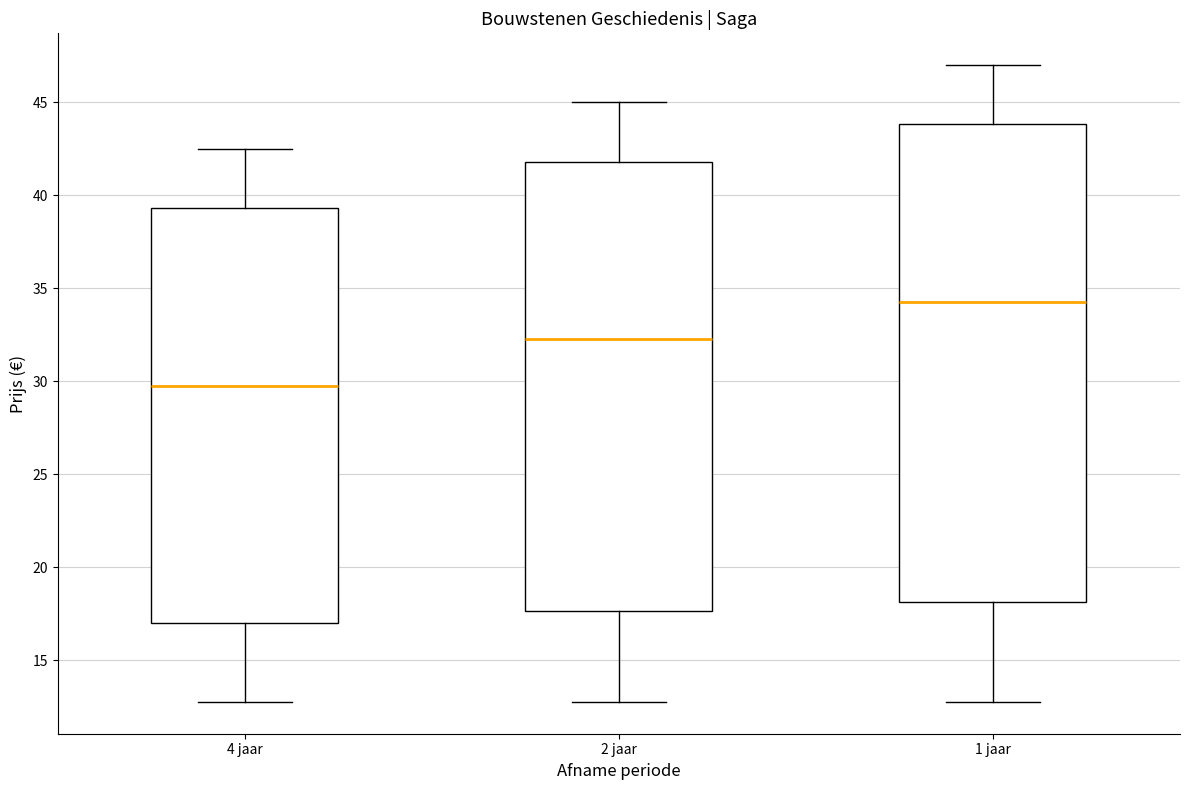

Which box's median line is the highest?

1 jaar